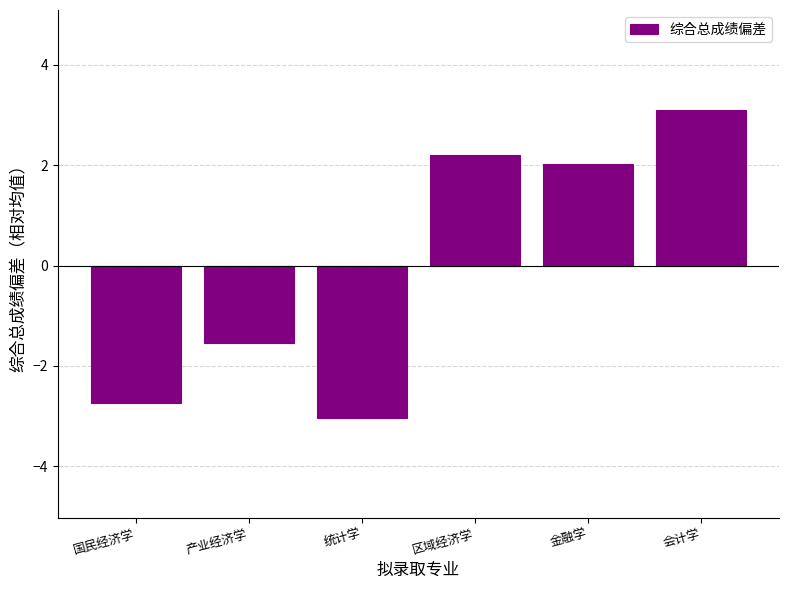

What is the label of the 1st bar from the right?

会计学